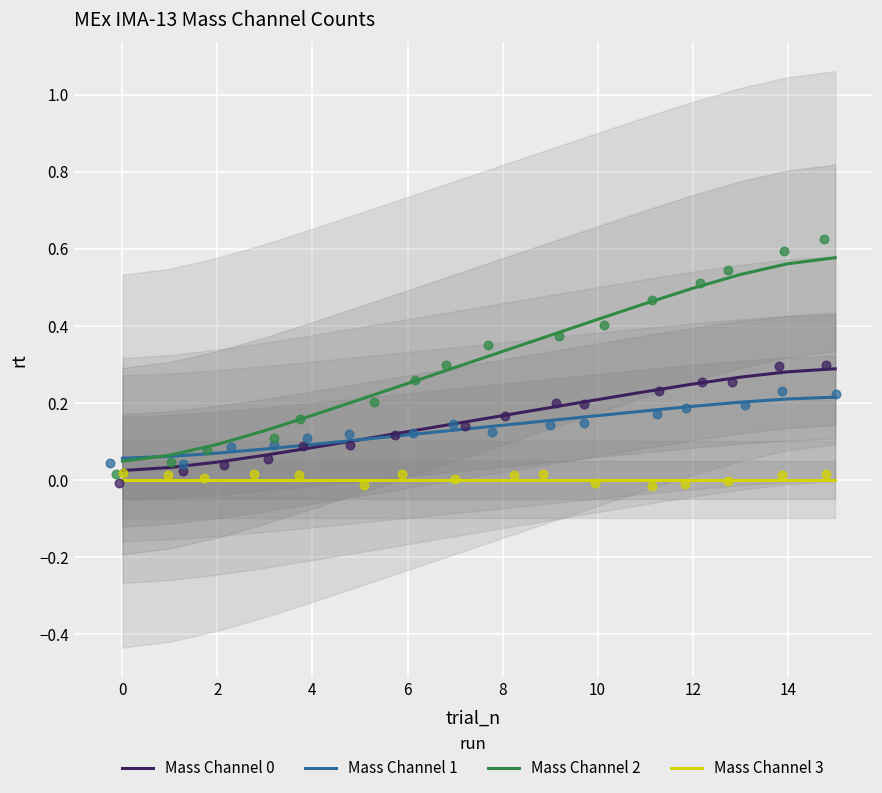

Which series has the widest spread of Y values?

Mass Channel 2